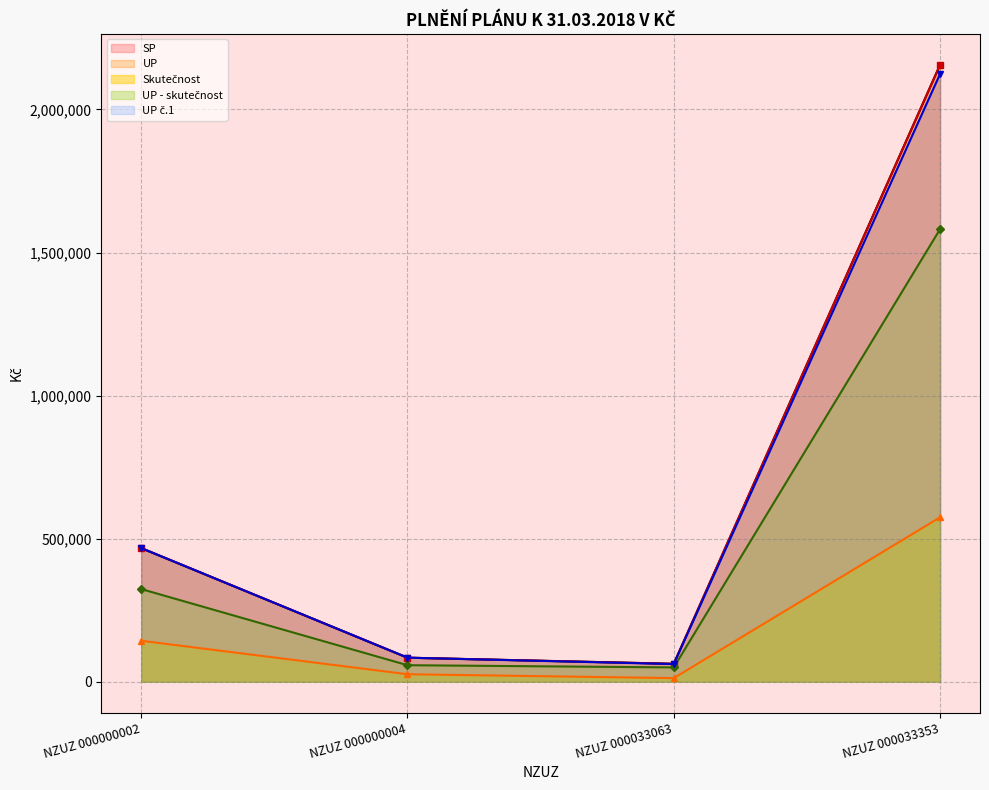

Reading right to left, what are all the values shown in this chart?

SP: NZUZ 000033353=2156040.0	NZUZ 000033063=62700.0	NZUZ 000000004=84000.0	NZUZ 000000002=467000.0
UP: NZUZ 000033353=2156040.0	NZUZ 000033063=62700.0	NZUZ 000000004=84000.0	NZUZ 000000002=467000.0
Skutecnost: NZUZ 000033353=574487.0	NZUZ 000033063=12619.0	NZUZ 000000004=26153.2	NZUZ 000000002=143138.8
UP_minus_skutecnost: NZUZ 000033353=1581553.0	NZUZ 000033063=50081.0	NZUZ 000000004=57746.8	NZUZ 000000002=323861.2
UP1: NZUZ 000033353=2123800.0	NZUZ 000033063=61700.0	NZUZ 000000004=84000.0	NZUZ 000000002=467000.0